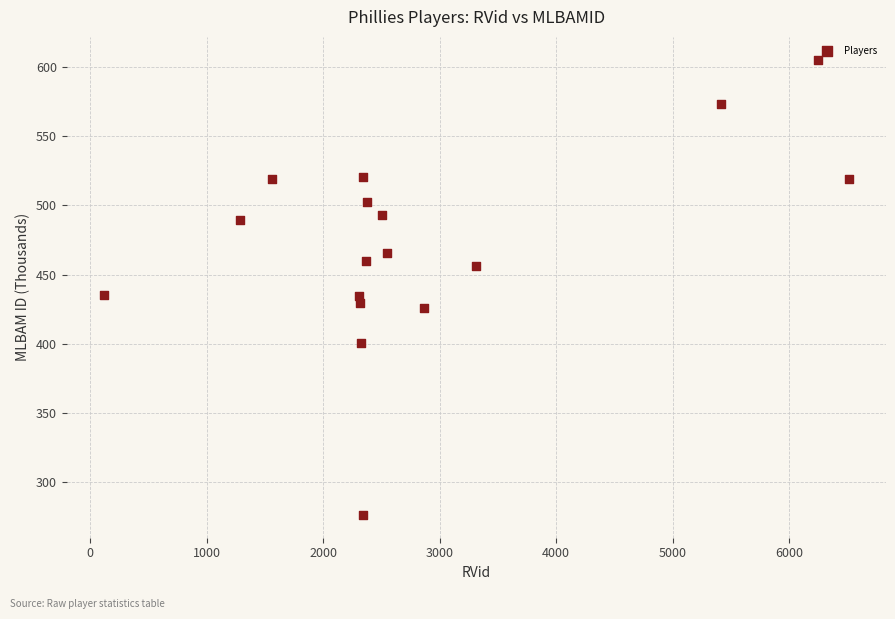

What is the range of Y values (max minus min)?

328.6